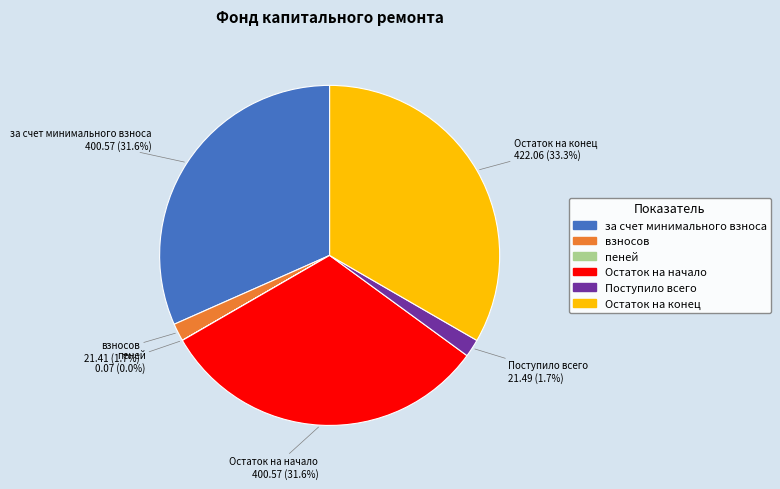

Does any single category account for the majority?

No